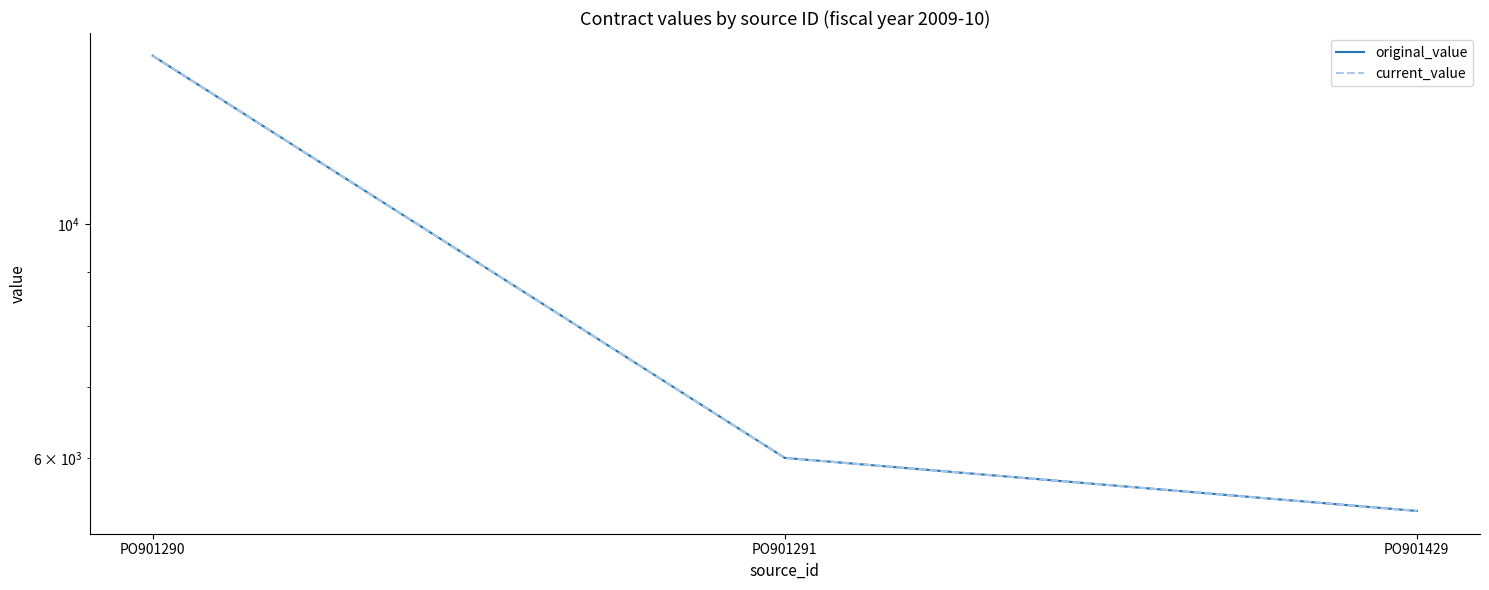

At how many categories does at least one series exceed 9010?

1